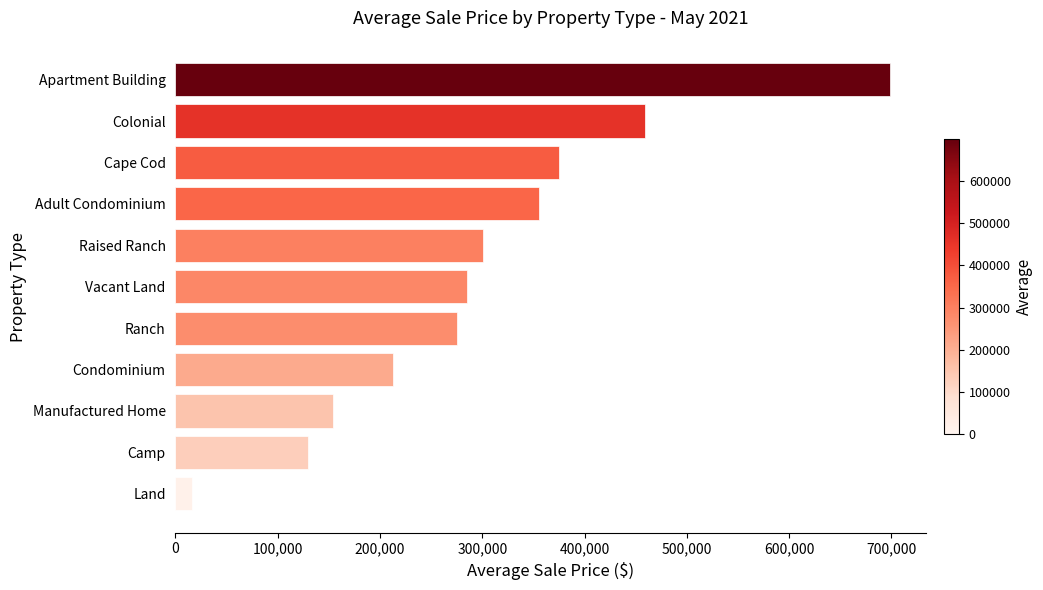

List the labels in order of value, smallest first.

Land, Camp, Manufactured Home, Condominium, Ranch, Vacant Land, Raised Ranch, Adult Condominium, Cape Cod, Colonial, Apartment Building